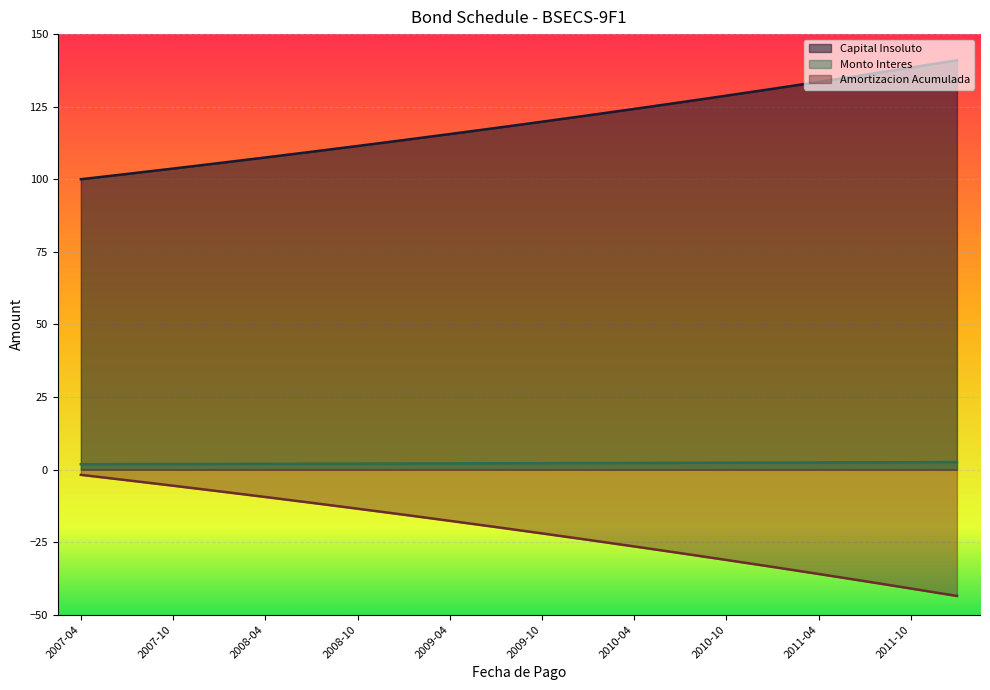

What is the approximate value of Amortizacion Acumulada at 2007-04?

-1.8